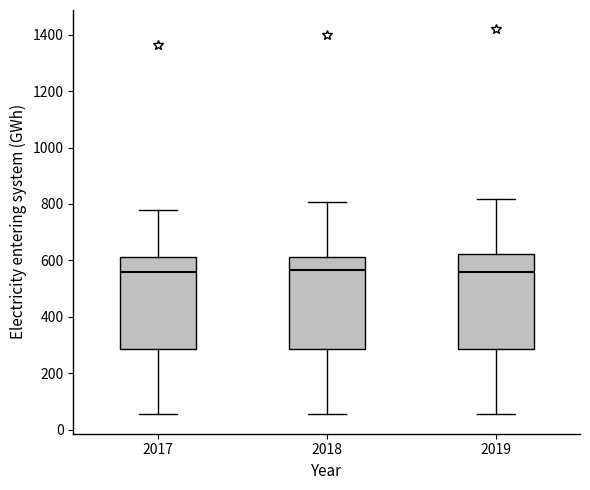

Reading left to right, transcribe this box plot: for each box, give where its median line is, the range the box spans, and where its two whiskers end, as read against the y-axis. The values are not printed on the chart, so give them approximately, as read against the axis.

2017: median 560, box 280 to 620, whiskers 60 to 780
2018: median 560, box 280 to 620, whiskers 60 to 800
2019: median 560, box 280 to 620, whiskers 60 to 820